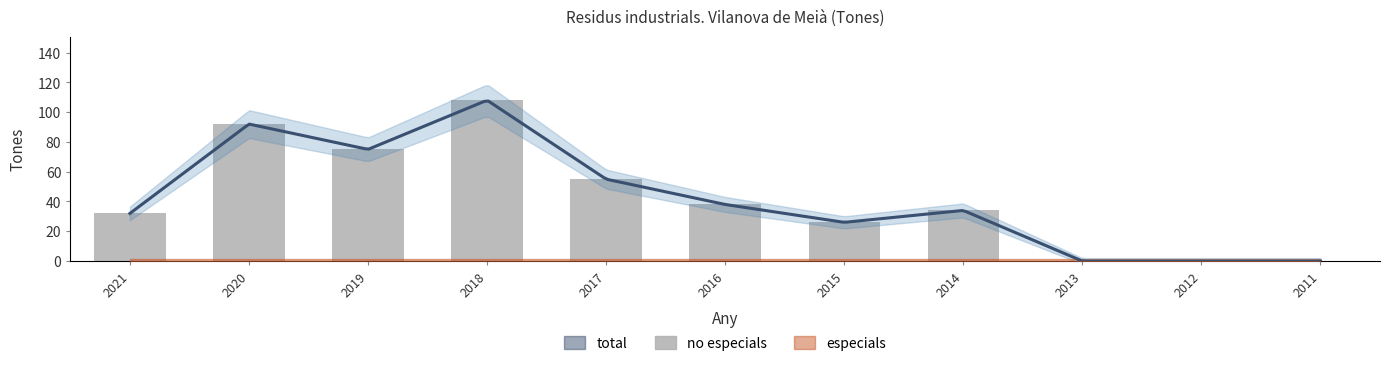

Rank the categories by no especials value from lowest to highest.

2013, 2012, 2011, 2015, 2021, 2014, 2016, 2017, 2019, 2020, 2018